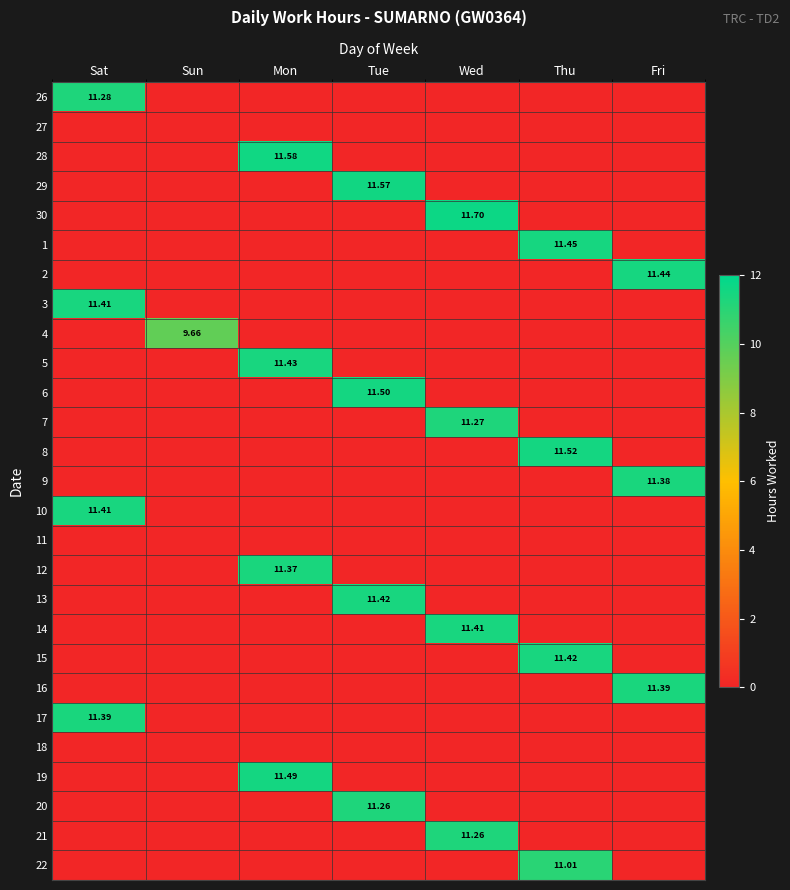

At which label does 18 reach its minimum?

Sat